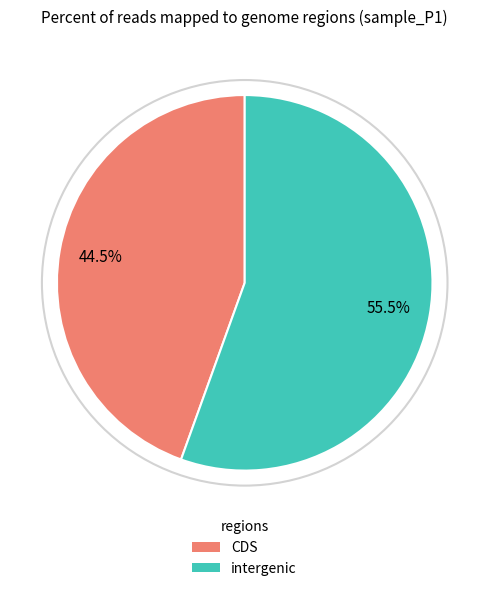

What is the smallest slice in the pie chart?

CDS